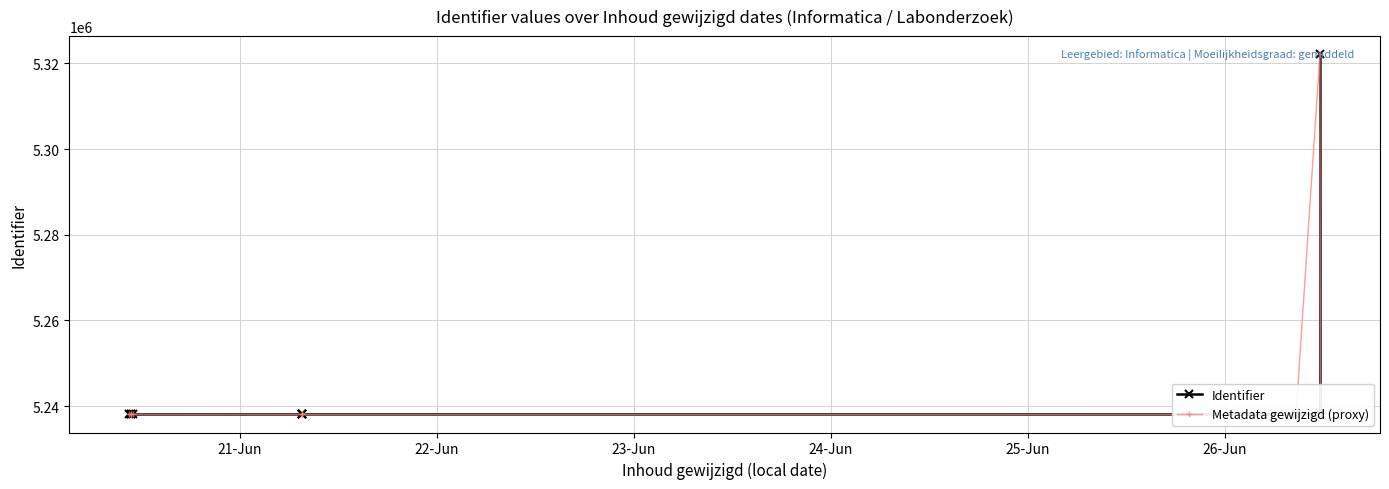

How many times do Identifier and Metadata gewijzigd (proxy) cross each other?

2